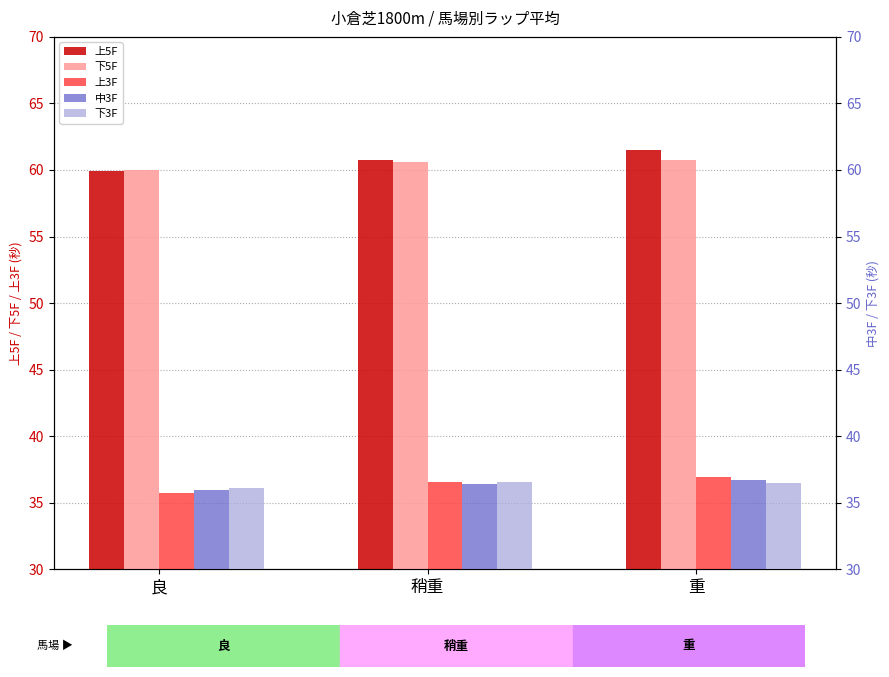

Reading right to left, list all the values displayed in this chart.

上5F: 重=61.5	稍重=60.8	良=59.9
下5F: 重=60.8	稍重=60.6	良=60.0
上3F: 重=37.0	稍重=36.6	良=35.7
中3F: 重=36.7	稍重=36.4	良=35.9
下3F: 重=36.5	稍重=36.6	良=36.1